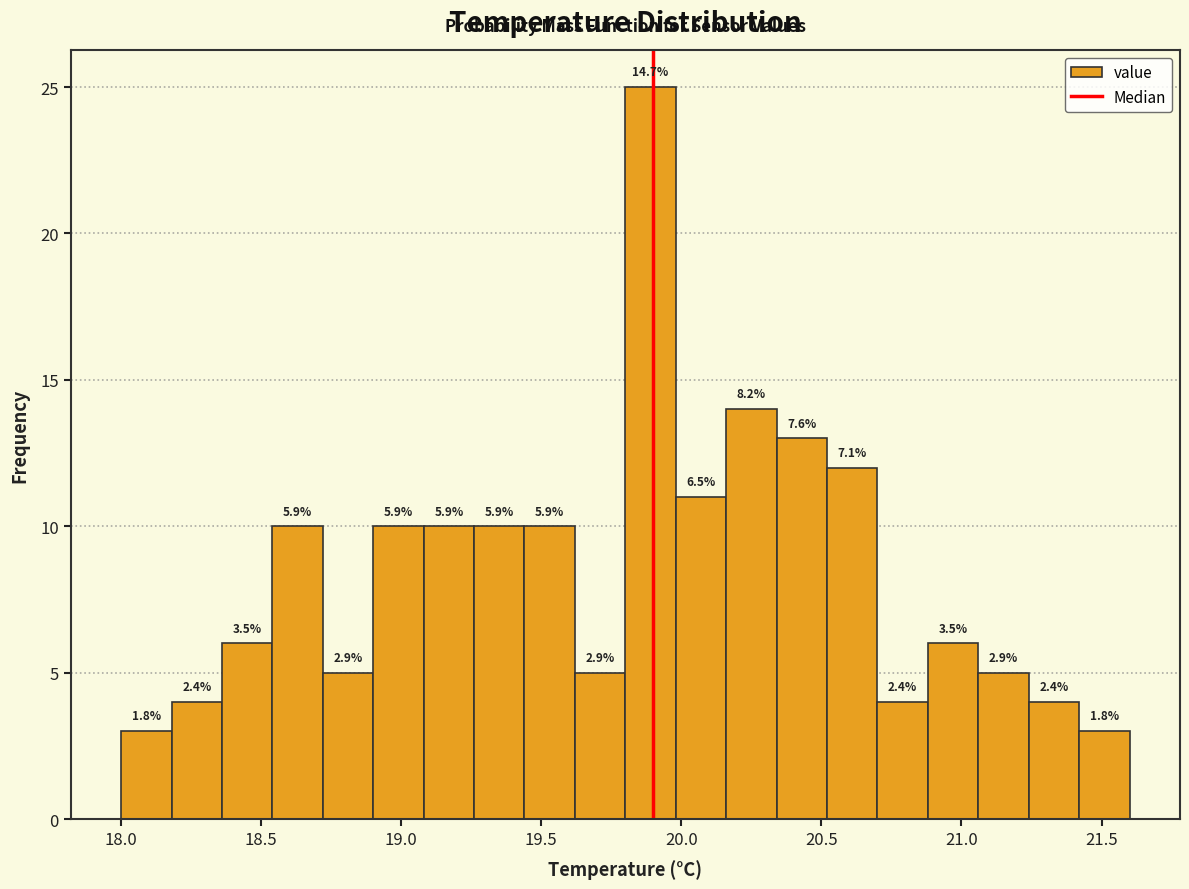

Around what value on the x-axis is the tallest bar? Give the approximate position of its centre, as read against the axis.

19.90